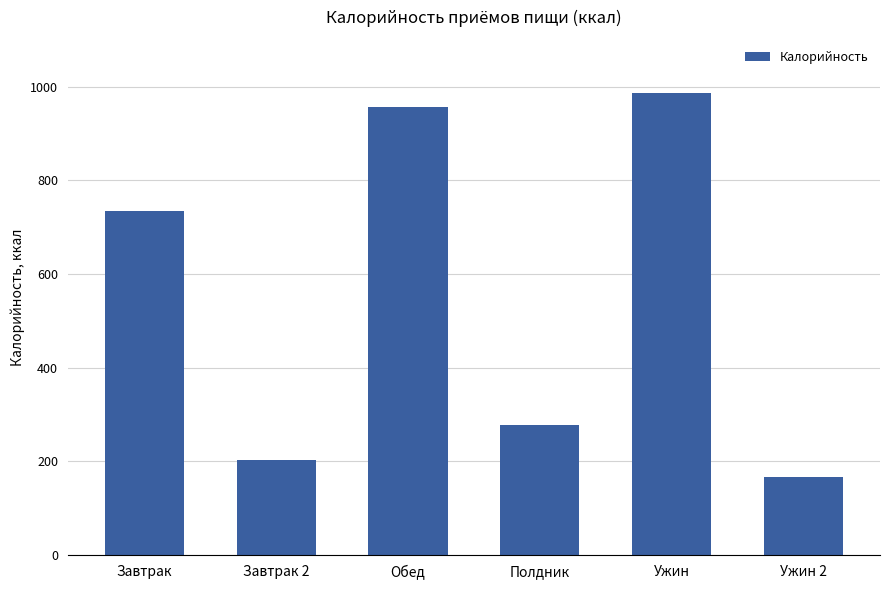

What is the maximum value shown in the chart?

987